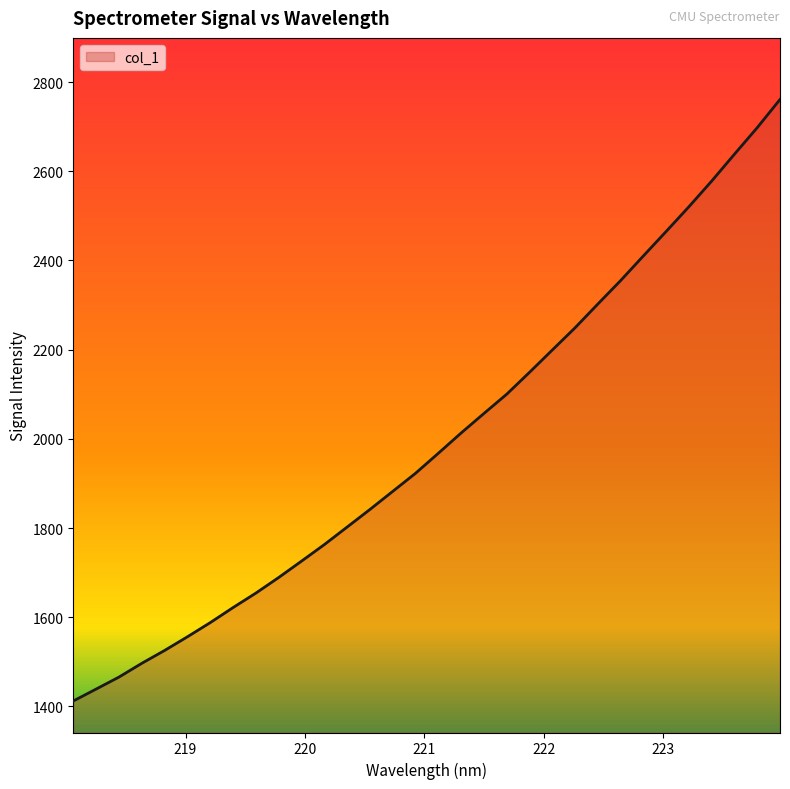

Reading right to left, transcribe all the data shown in this chart.

2760.9	2697.7	2638.2	2578.0	2520.4	2464.9	2410.1	2354.8	2302.1	2248.9	2199.0	2149.0	2100.0	2056.7	2013.0	1967.5	1922.7	1882.1	1841.5	1802.1	1762.8	1725.7	1689.0	1654.1	1621.6	1587.8	1556.1	1525.4	1496.6	1465.7	1438.9	1412.2